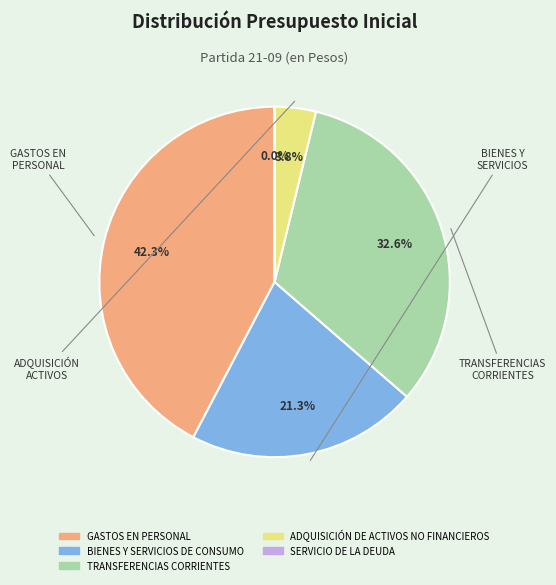

Is there a majority slice in this chart?

No